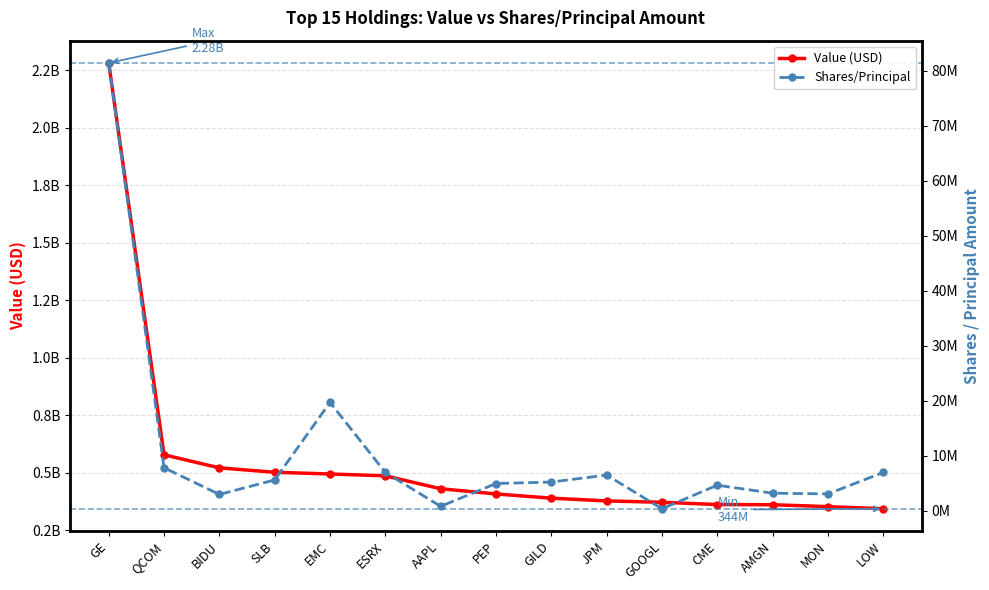

True or false: Value (USD) has a value of 494842000 at EMC.

True